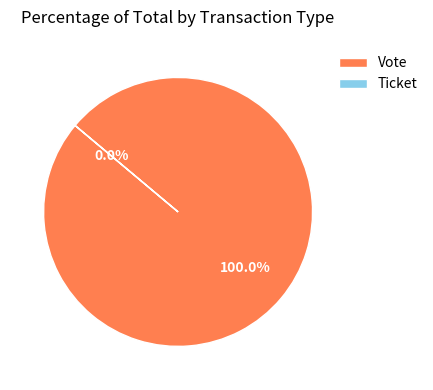

What is the change in value from Vote to Ticket?

-1